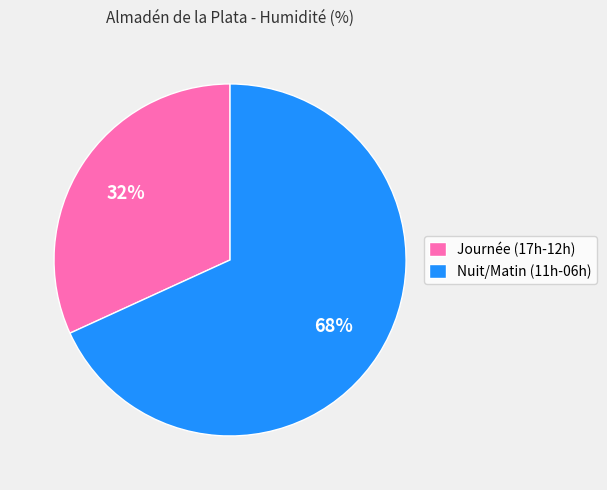

Rank the categories by value from lowest to highest.

Journée (17h-12h), Nuit/Matin (11h-06h)